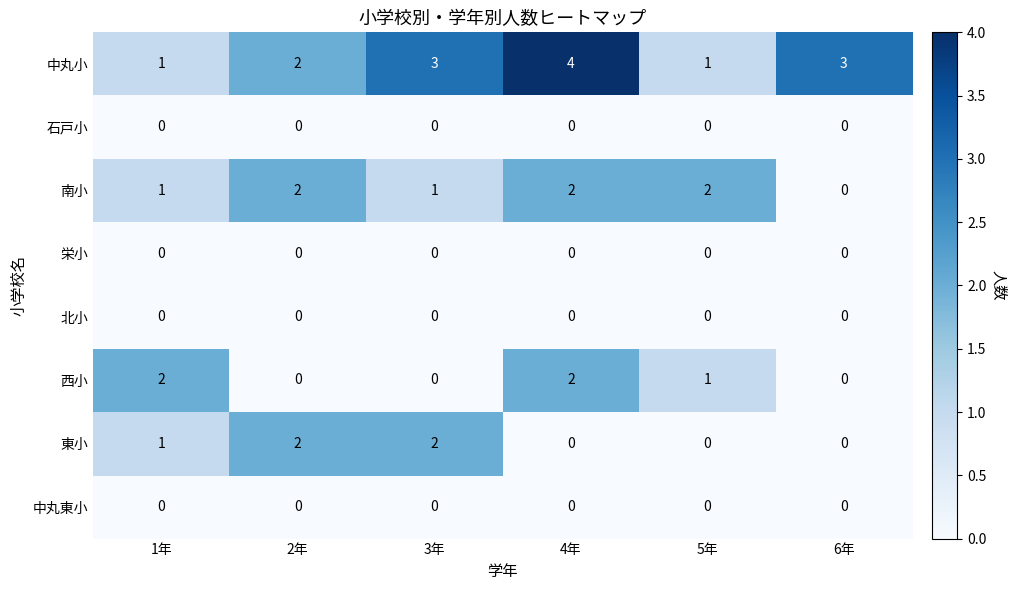

Which series has the widest spread of values?

中丸小